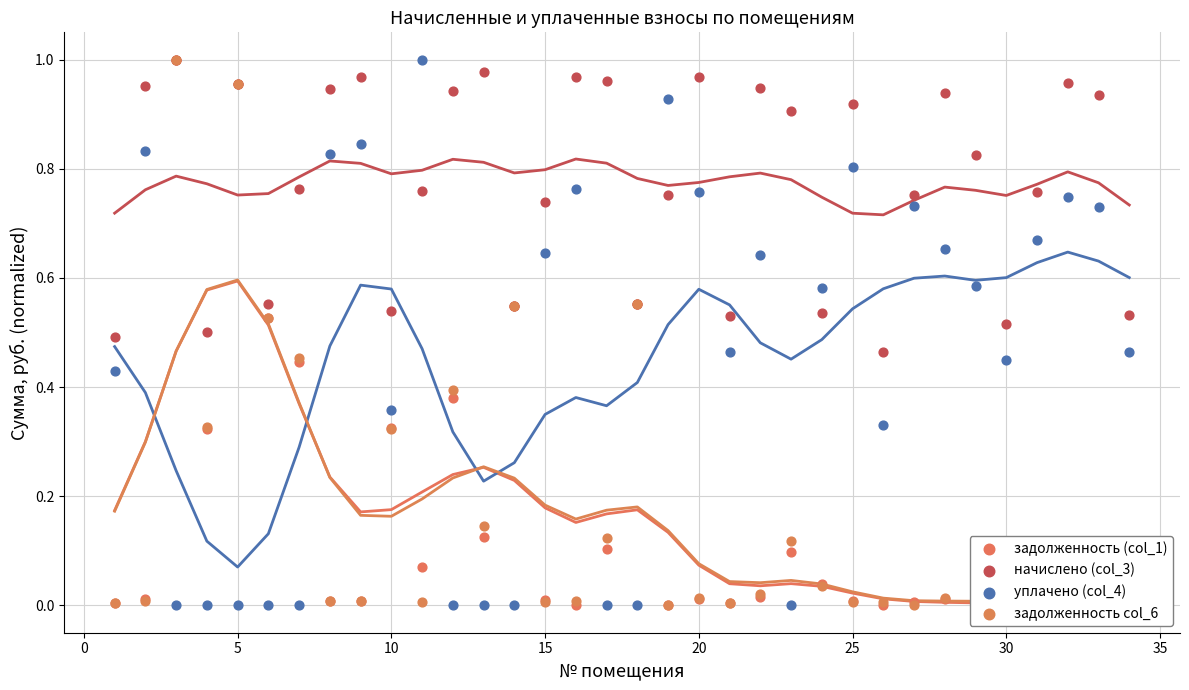

At how many categories does at least one series exceed 0?

34